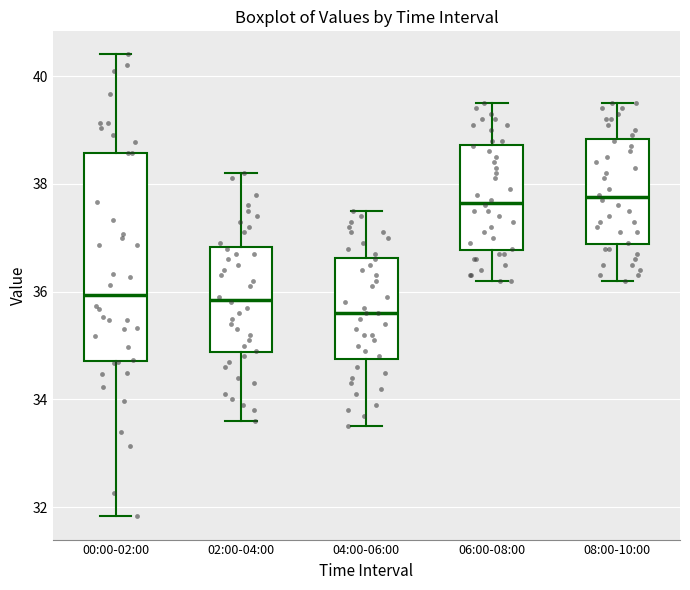

Reading left to right, transcribe this box plot: for each box, give where its median line is, the range the box spans, and where its two whiskers end, as read against the y-axis. The values are not printed on the chart, so give them approximately, as read against the axis.

00:00-02:00: median 36.0, box 34.8 to 38.6, whiskers 31.8 to 40.4
02:00-04:00: median 35.8, box 34.8 to 36.8, whiskers 33.6 to 38.2
04:00-06:00: median 35.6, box 34.8 to 36.6, whiskers 33.6 to 37.6
06:00-08:00: median 37.6, box 36.8 to 38.8, whiskers 36.2 to 39.6
08:00-10:00: median 37.8, box 36.8 to 38.8, whiskers 36.2 to 39.6